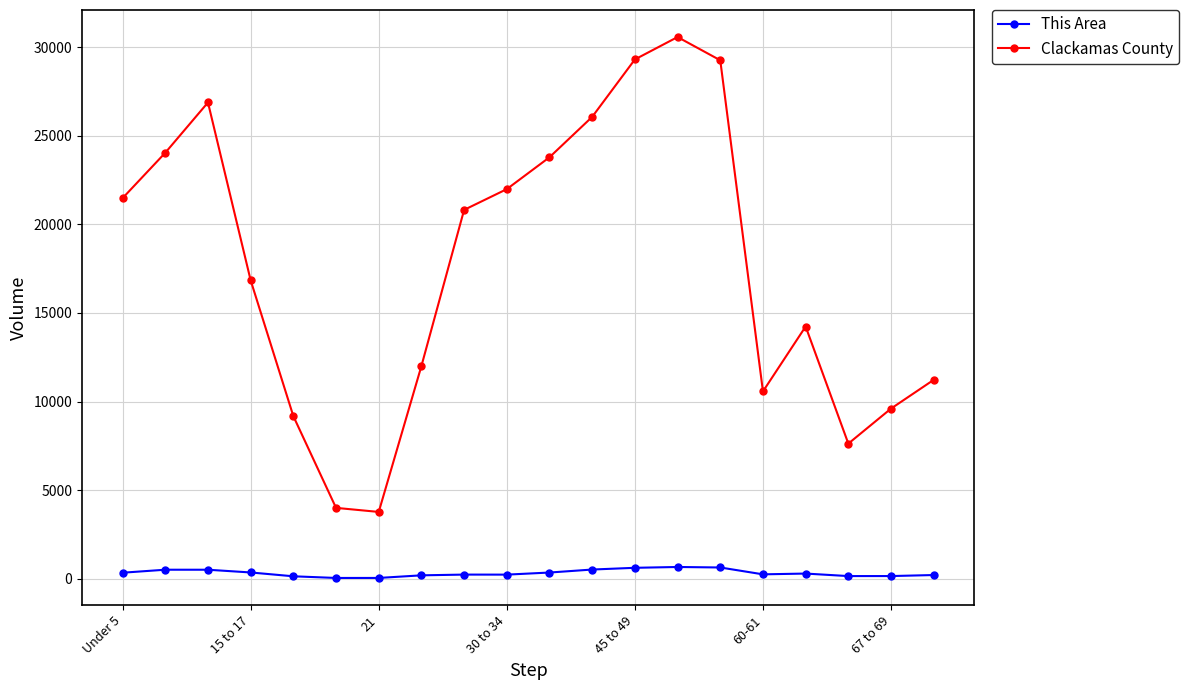

True or false: This Area and Clackamas County intersect in this chart.

False